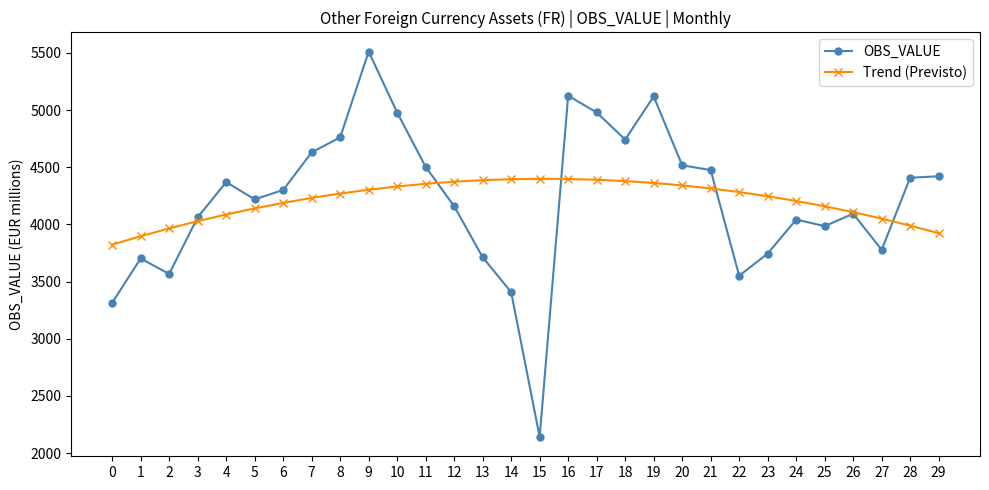

How many data points does each series have?

30